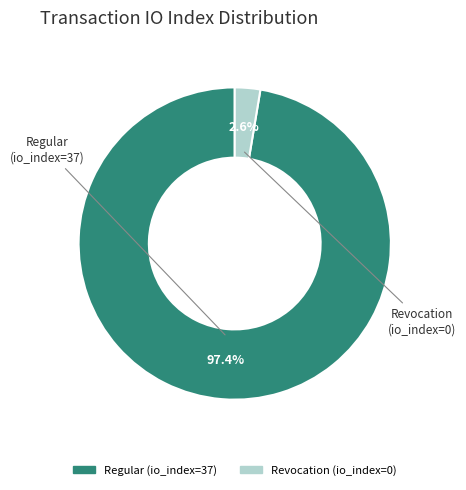

Rank the categories by value from highest to lowest.

Regular (io_index=37), Revocation (io_index=0)